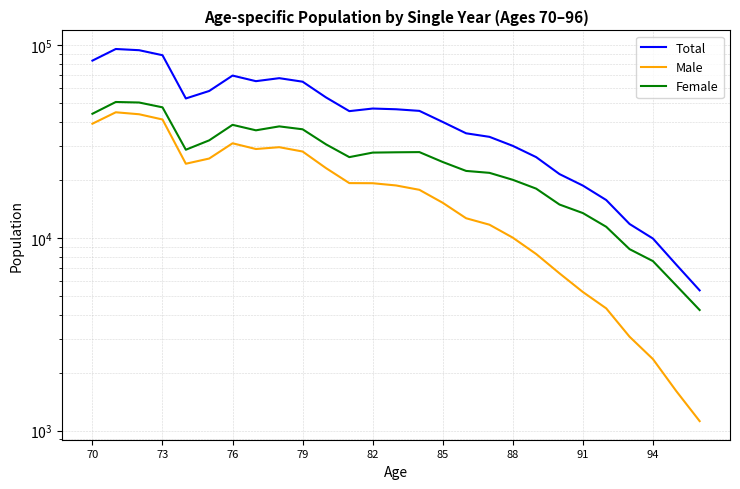

True or false: Total and Male cross at least once.

False